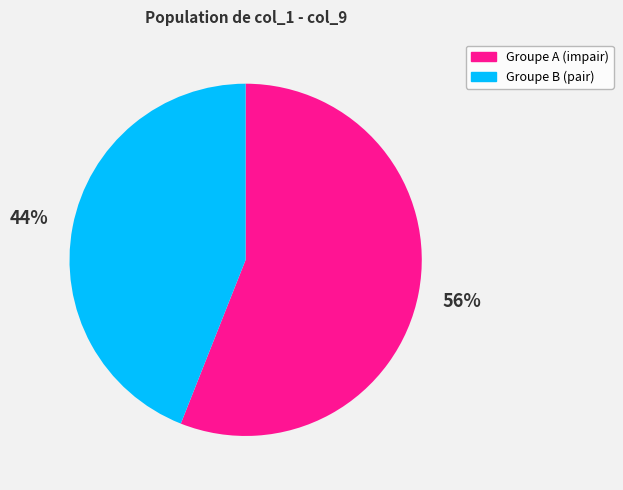

Combined, do Groupe A (impair) and Groupe B (pair) account for over 50%?

Yes